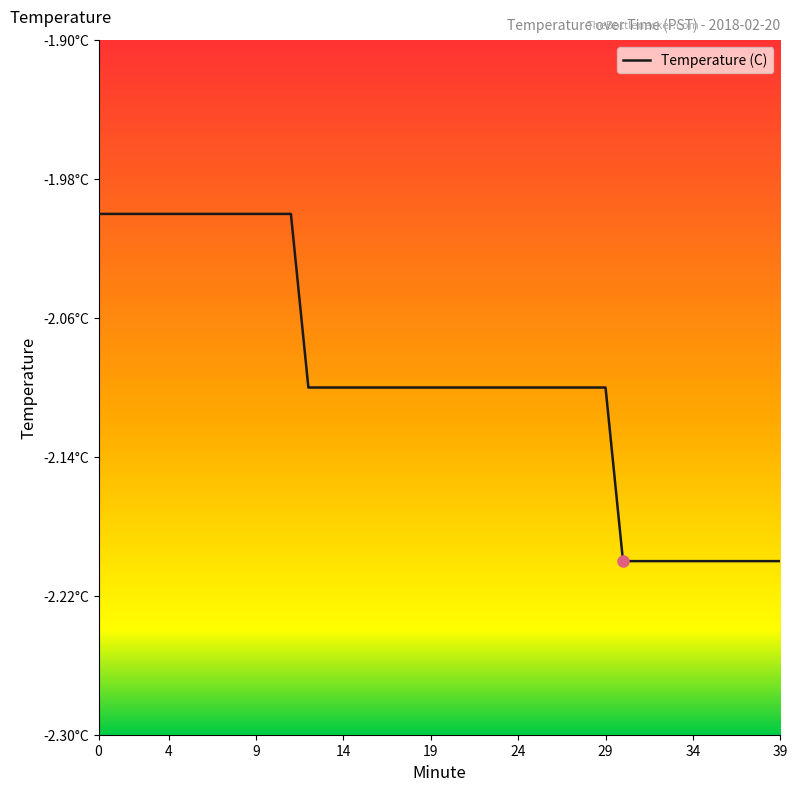

Does the chart have visible grid lines?

No